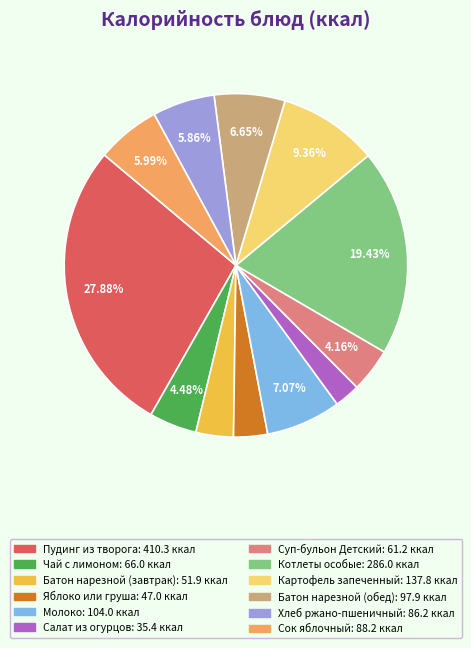

Is Котлеты особые the majority of the pie?

No